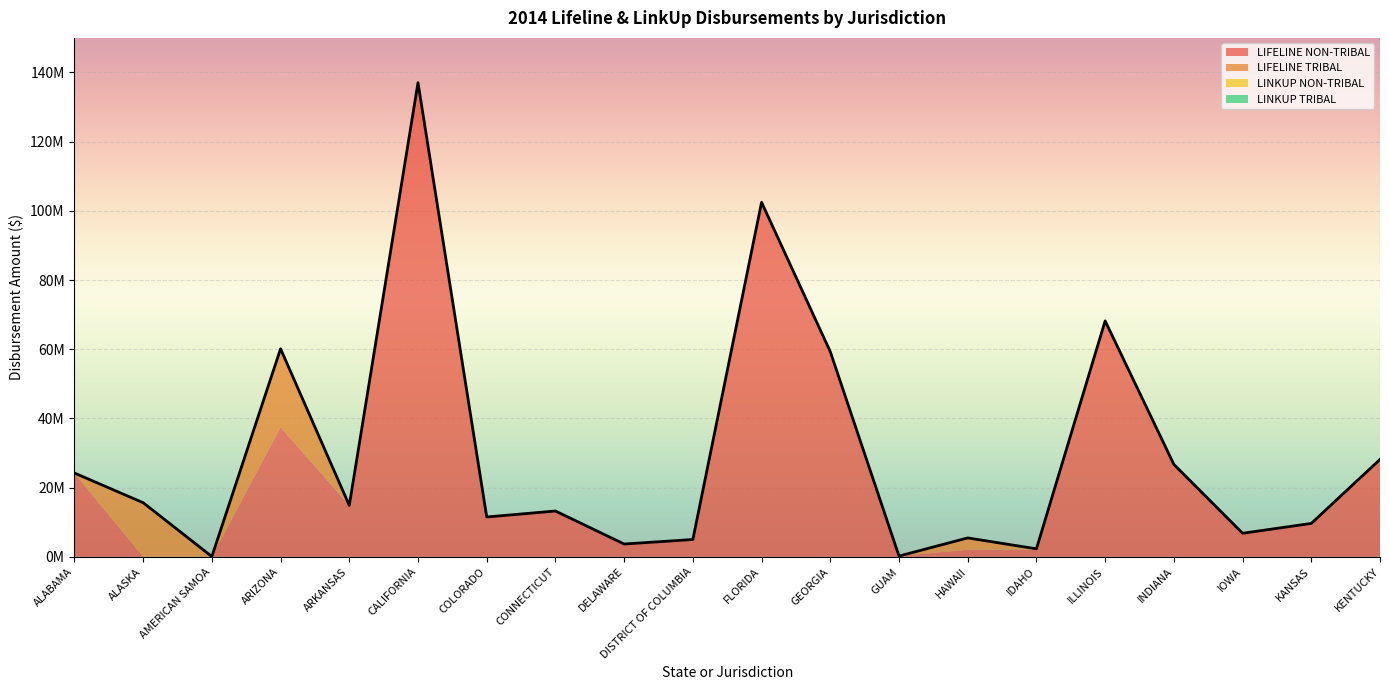

Does the chart display data point markers on the line(s)?

No